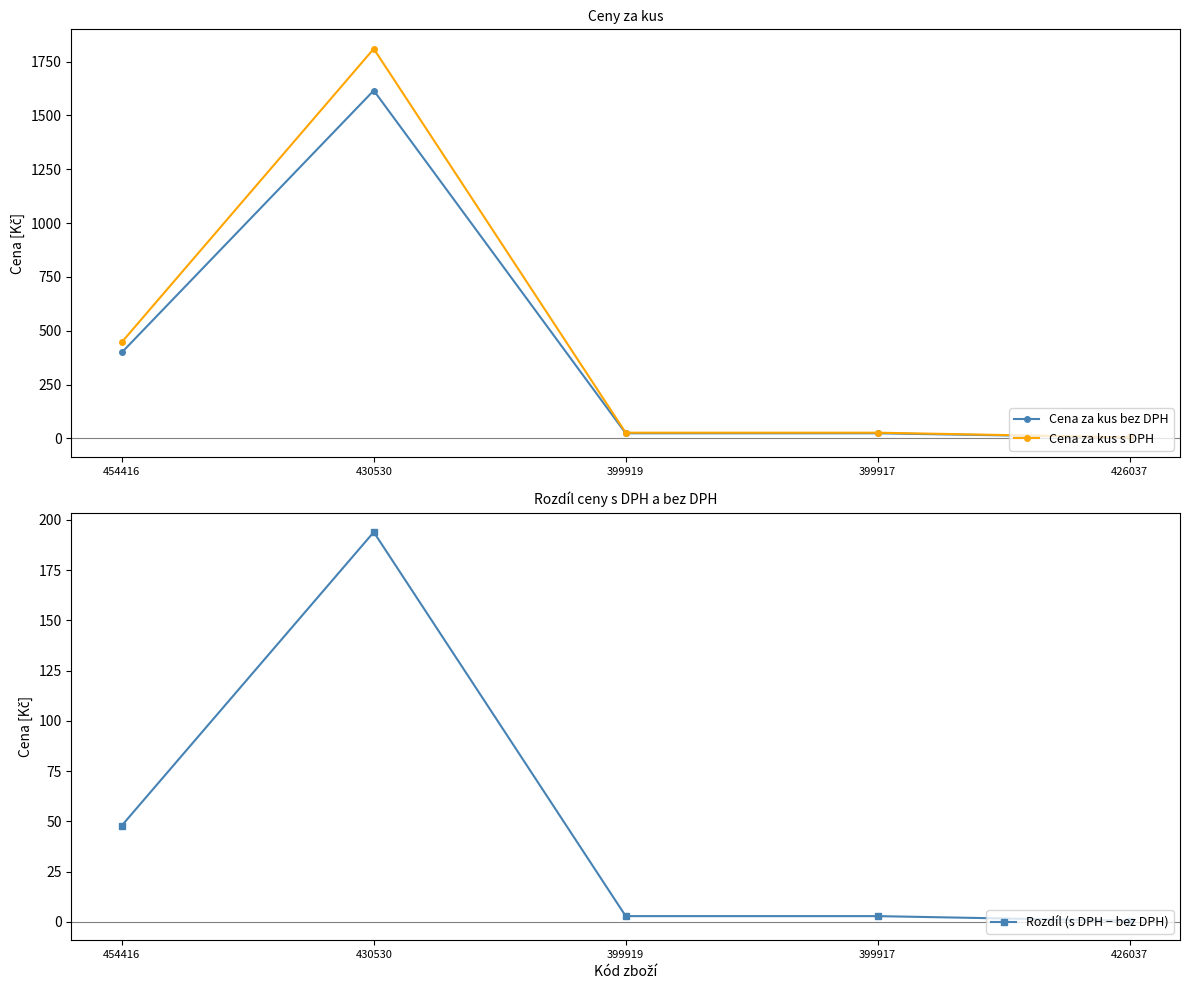

How many data points in Cena za kus s DPH are above 26?

4